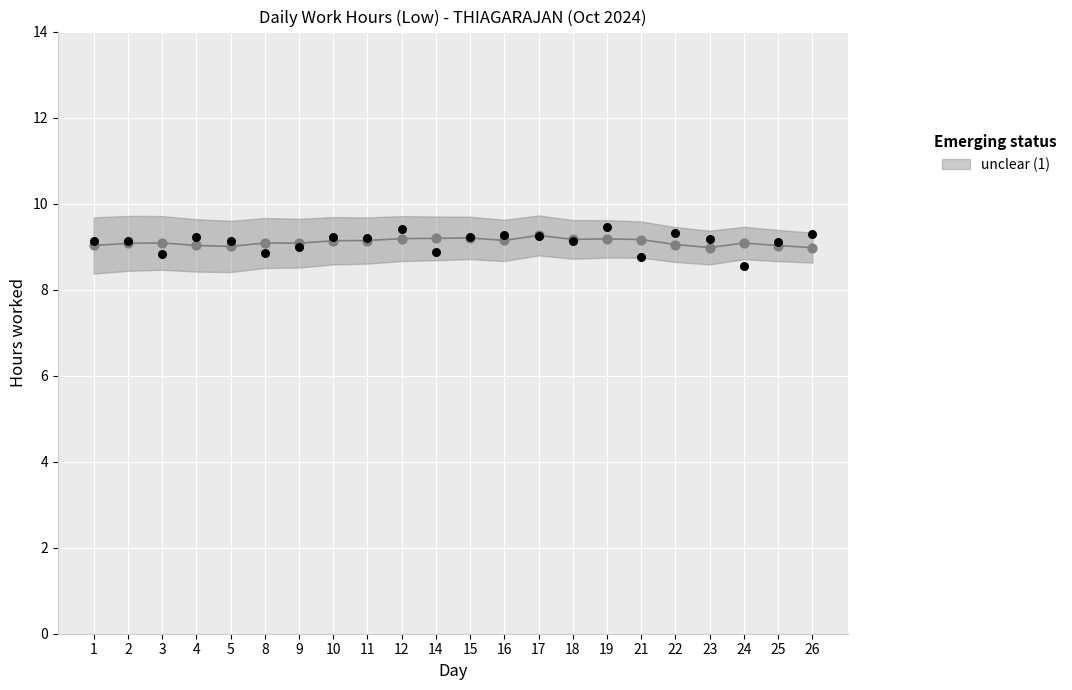

Which has a higher value, 5 or 14?

5